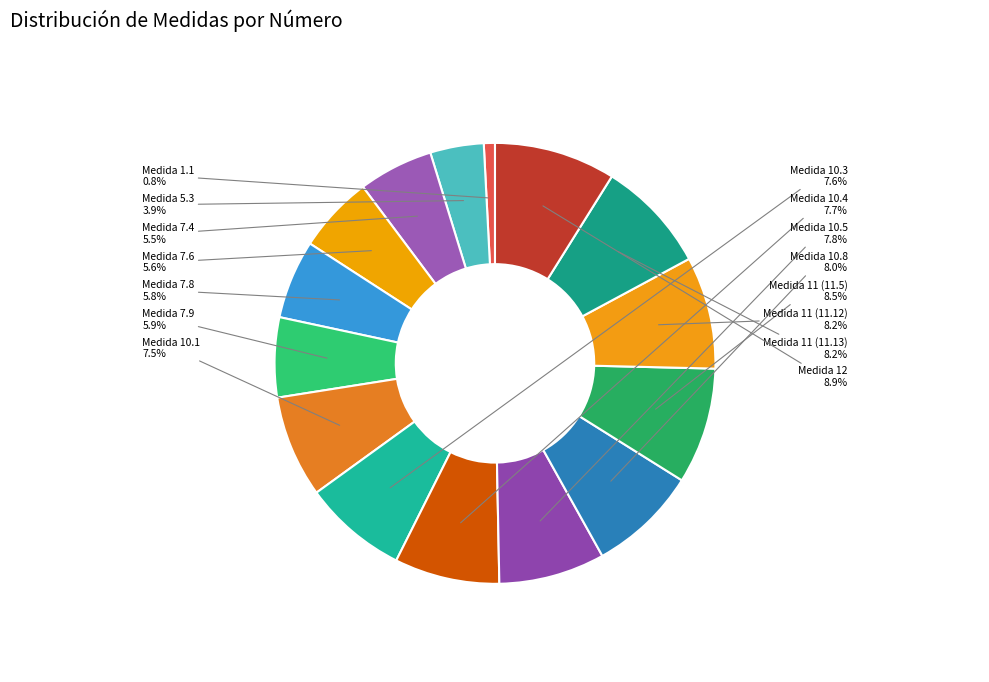

To the nearest percent, what is the difference between the Medida 1.1 and Medida 12 slice percentages?

8%